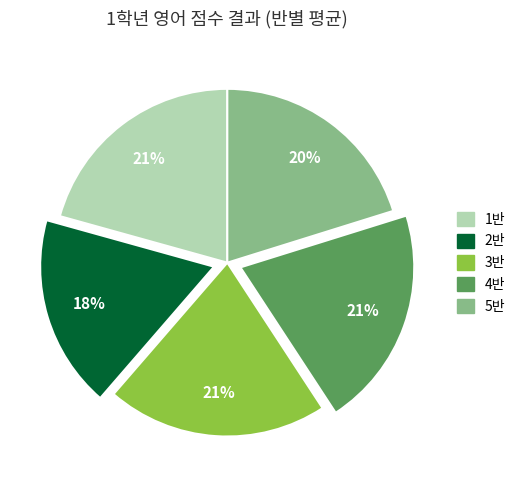

Which slice is the smallest?

2반